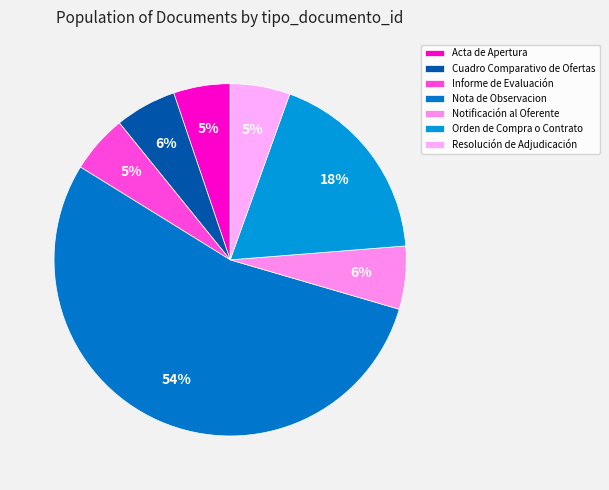

What is the change in value from Acta de Apertura to Informe de Evaluación?

+1